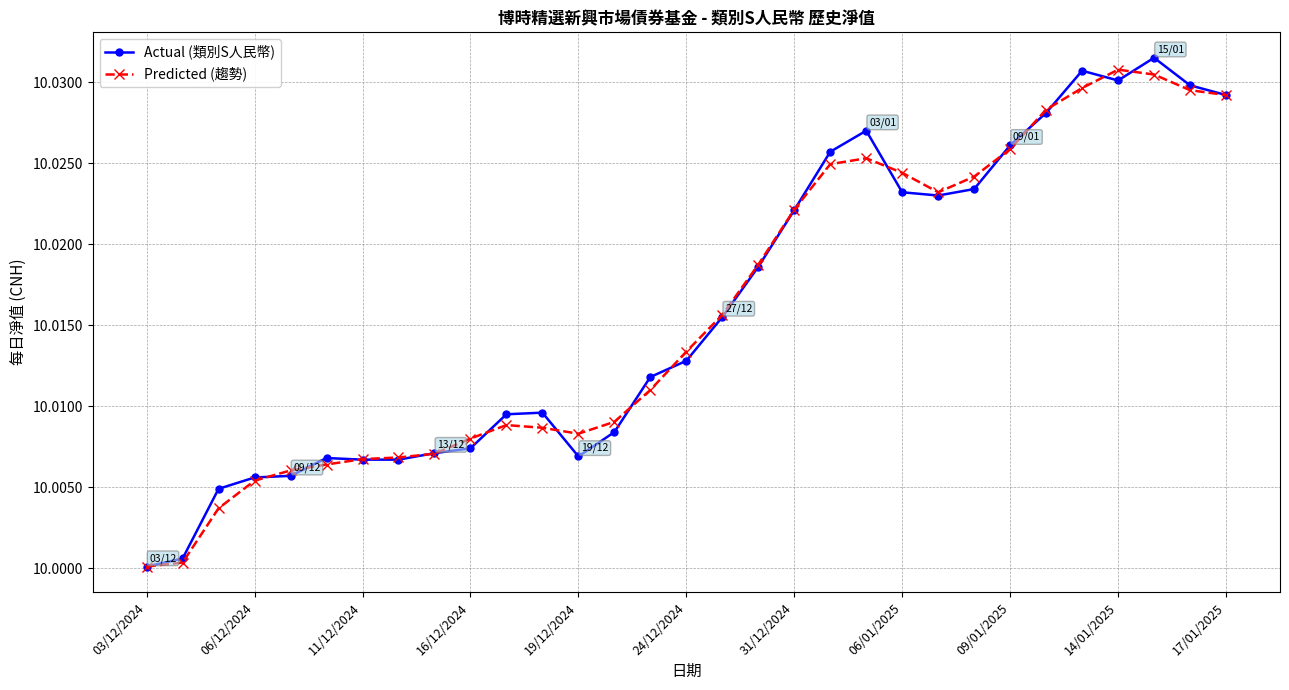

True or false: Predicted (趨勢) has more than 2 points higher than both neighbors.

True